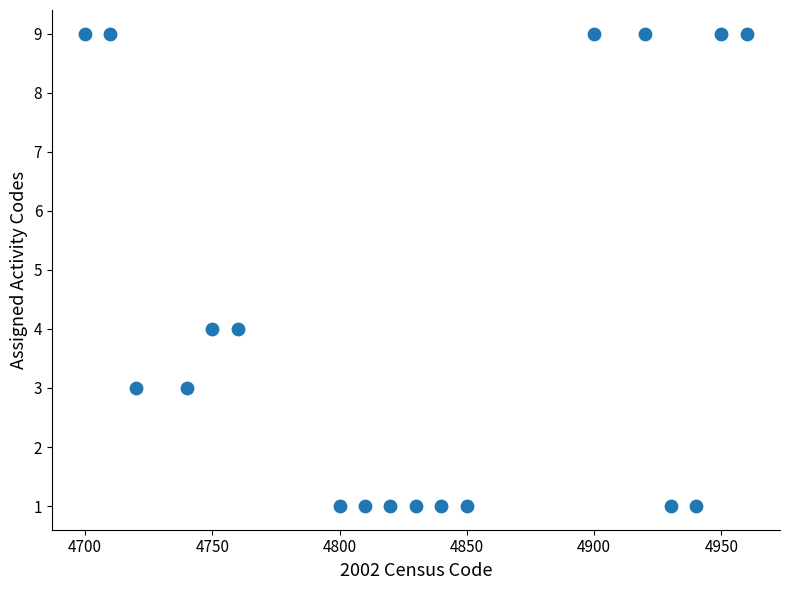

What is the range of X values (max minus min)?

260